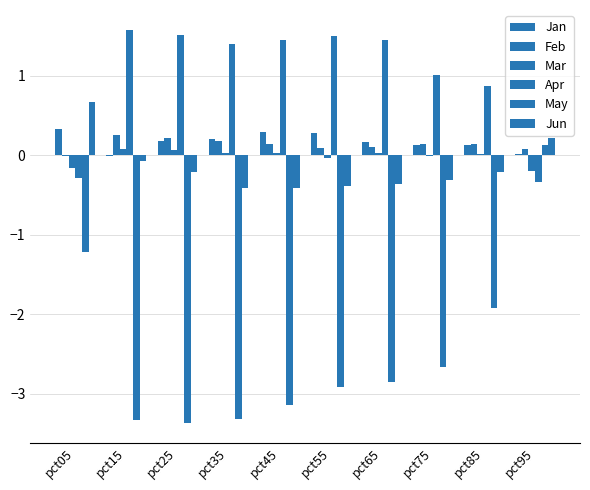

At which label does May reach its minimum?

pct25